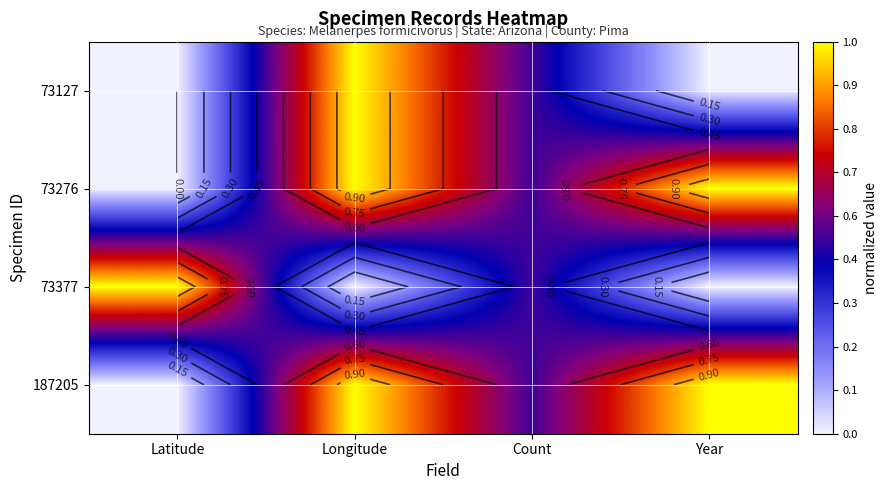

Count the 73127 values in the range 0 to 1.

4